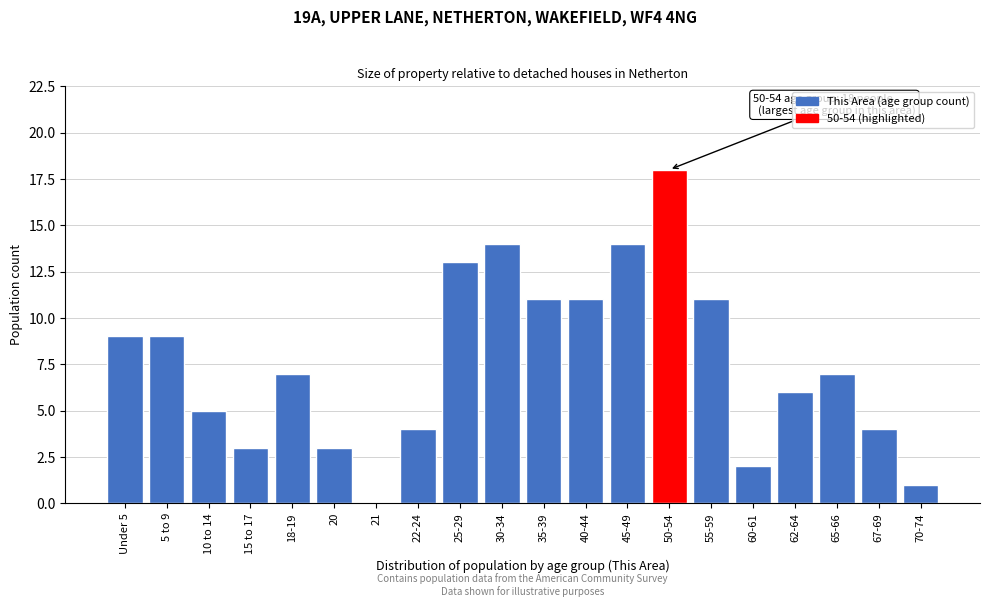

Reading right to left, what are all the values shown in this chart?

70-74=1	67-69=4	65-66=7	62-64=6	60-61=2	55-59=11	50-54=18	45-49=14	40-44=11	35-39=11	30-34=14	25-29=13	22-24=4	21=0	20=3	18-19=7	15 to 17=3	10 to 14=5	5 to 9=9	Under 5=9